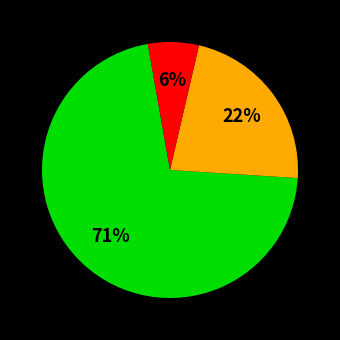

Is there a majority slice in this chart?

Yes